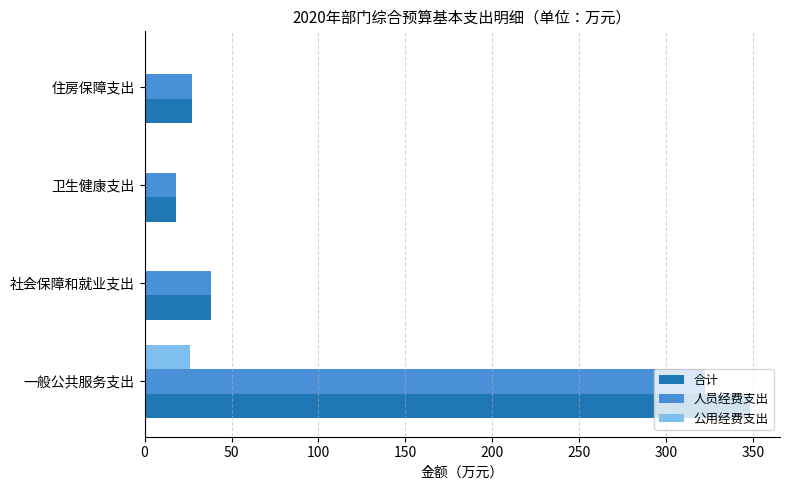

Between 一般公共服务支出 and 社会保障和就业支出, which series saw the biggest shift?

合计